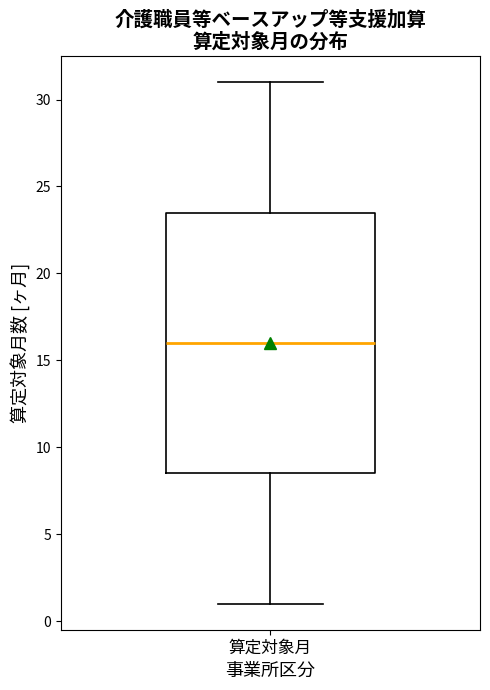

Transcribe this box plot: give where the median line is, the range the box spans, and where the two whiskers end, as read against the y-axis. The values are not printed on the chart, so give them approximately, as read against the axis.

median 16.0, box 8.5 to 23.5, whiskers 1.0 to 31.0